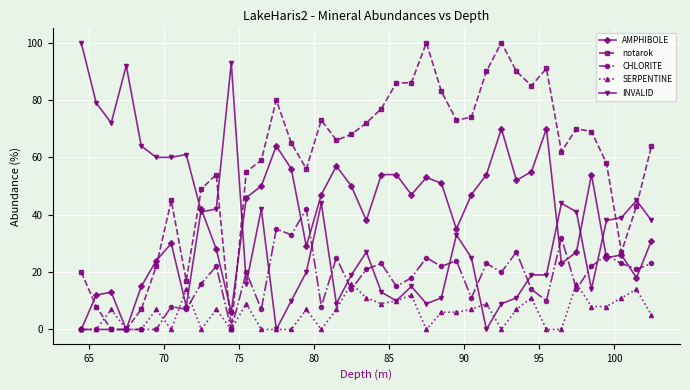

What is the greatest value displayed?

100